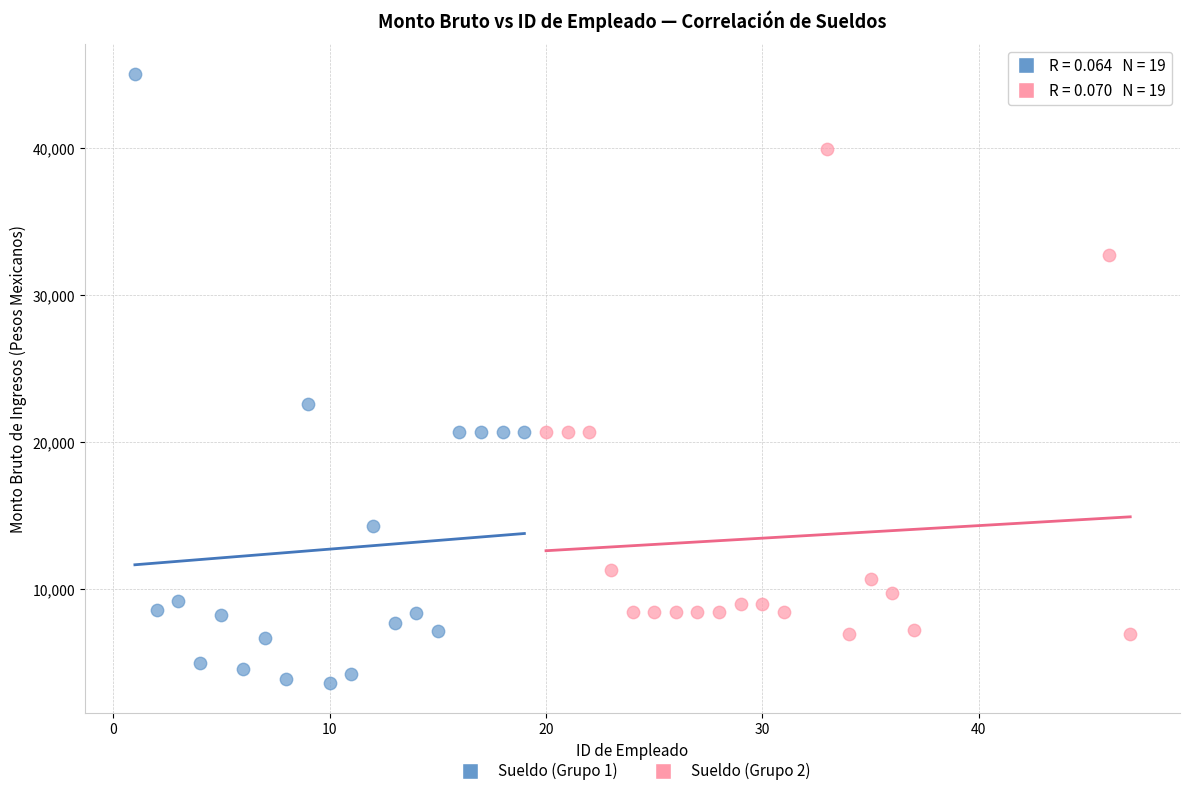

Which series contains the lowest Y value?

Sueldo (Grupo 1)